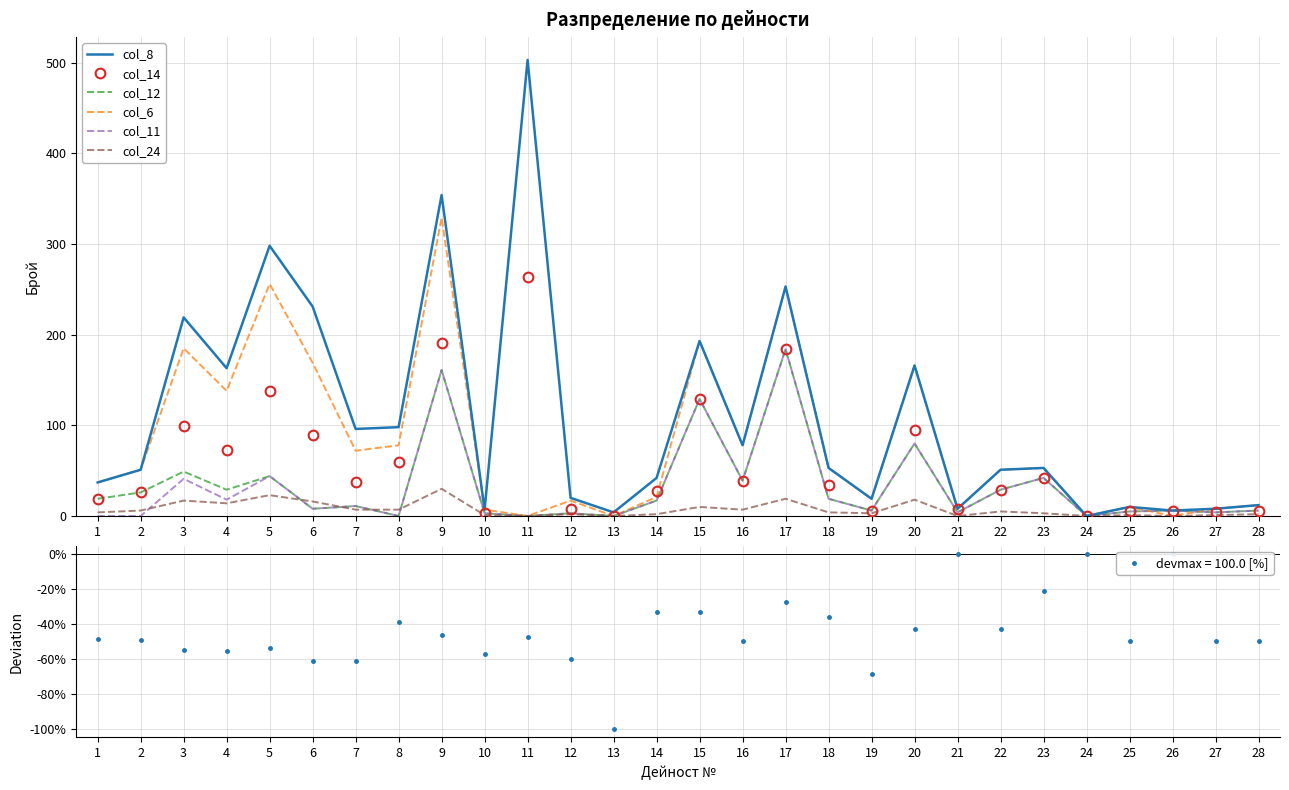

Reading left to right, what are all the values shown in this chart?

col_8: 37	51	219	163	298	231	96	98	354	7	503	20	4	42	193	78	253	53	19	166	8	51	53	0	10	6	8	12
col_14: 19	26	99	73	138	89	37	60	191	3	264	8	0	28	129	39	184	34	6	95	8	29	42	0	5	6	4	6
col_12: 19	26	49	29	44	8	11	0	161	3	0	3	0	17	129	39	184	19	6	80	4	29	42	0	5	6	4	6
col_6: 37	51	185	138	256	169	72	78	329	7	0	17	0	21	193	78	253	53	19	166	8	51	53	0	10	0	8	12
col_11: 0	0	41	18	44	8	11	0	161	3	0	3	0	17	129	39	184	19	6	80	4	29	42	0	5	6	4	6
col_24: 4	6	17	14	23	16	7	7	30	1	0	2	0	2	10	7	19	4	3	18	0	5	3	0	1	0	1	2